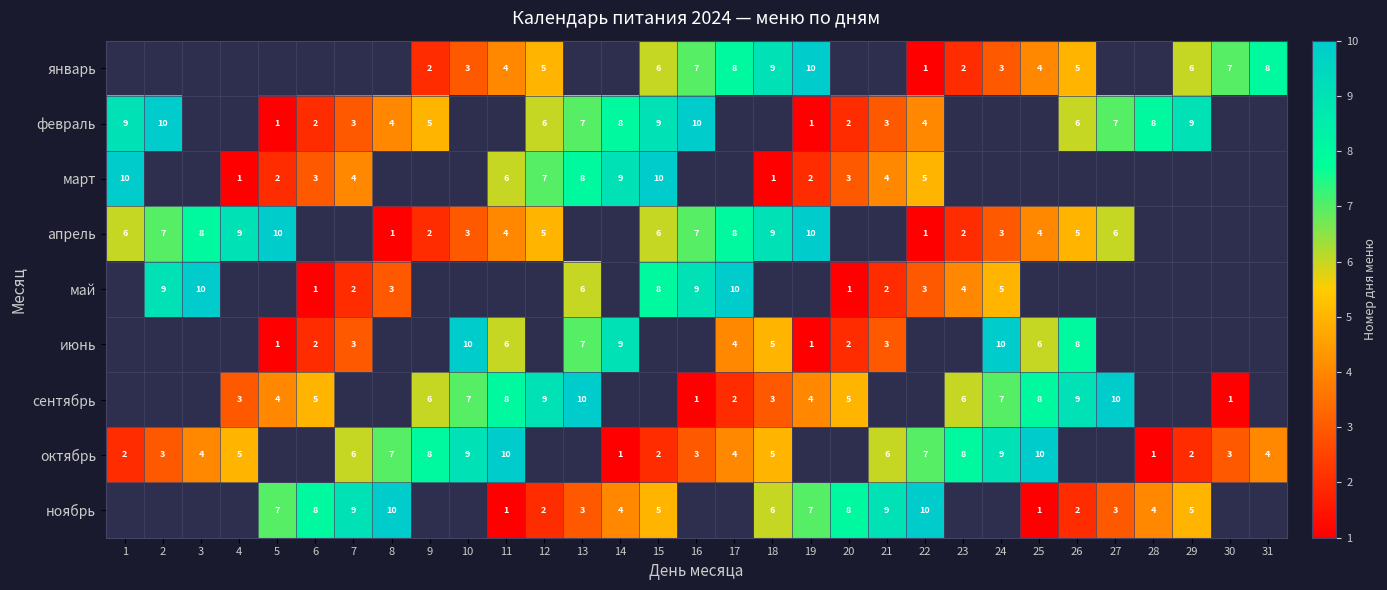

True or false: октябрь has a value of 3 at 18.

False